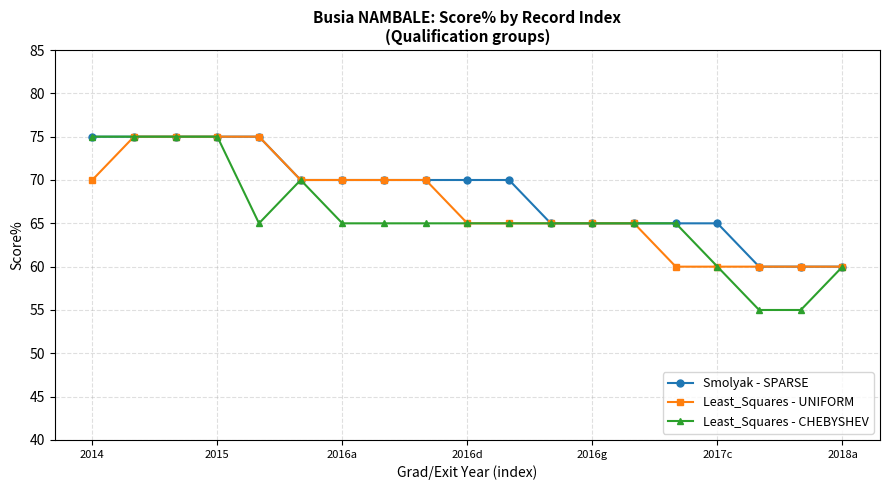

What is the value of the Smolyak - SPARSE point at the 15th from the left?

65